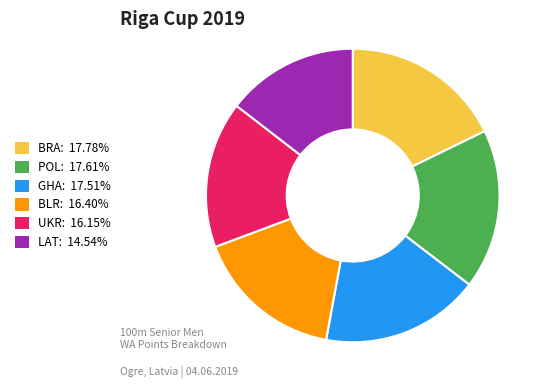

How many slices are in this pie chart?

6